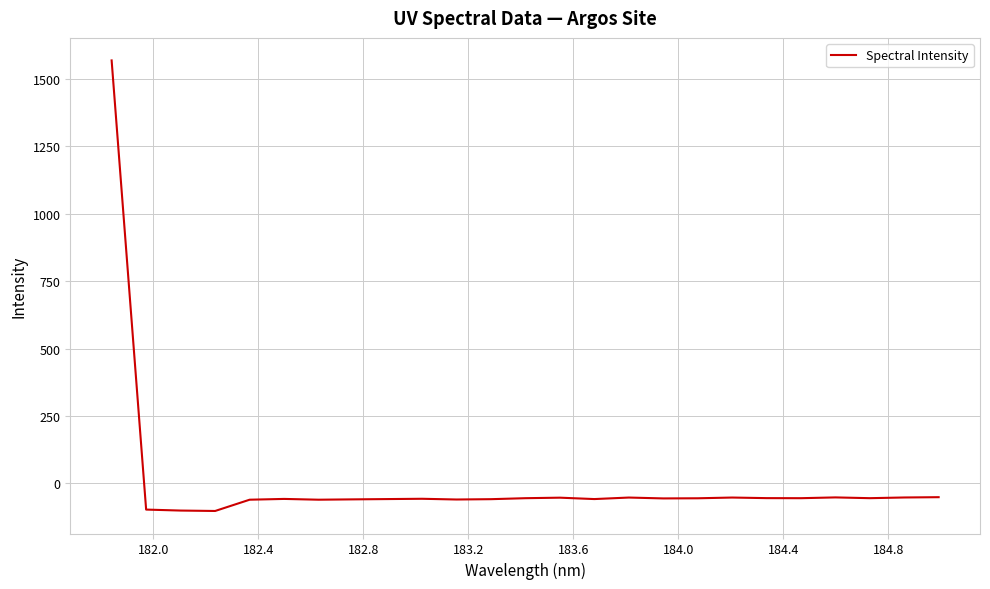

What is the maximum value shown in the chart?

1568.0